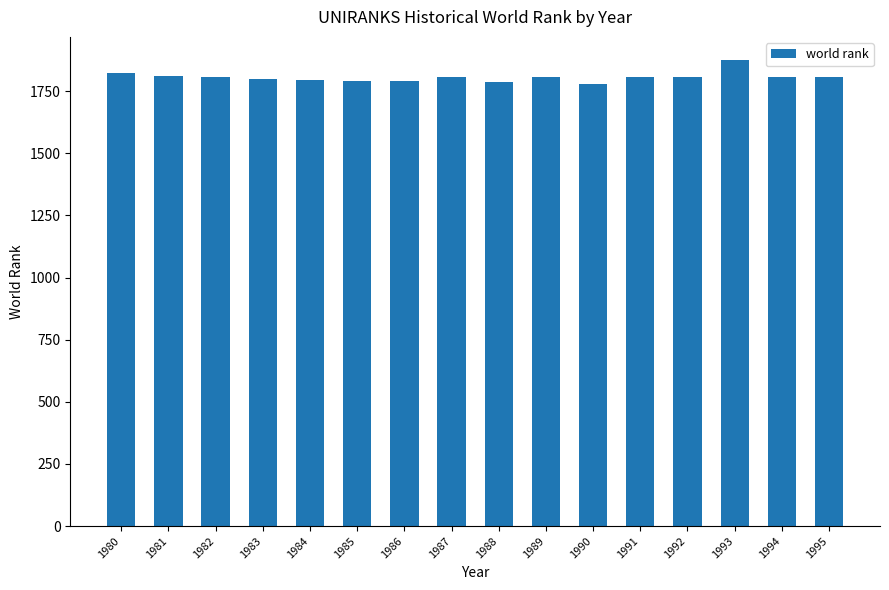

The chart shows a value of 1810 at 1981. True or false?

True